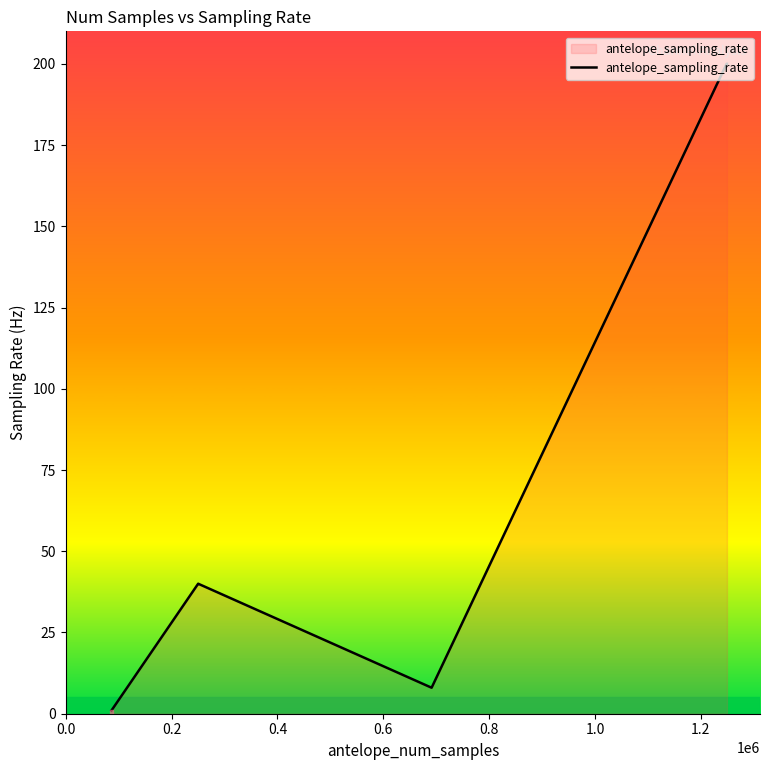

Count the values in the range 40 to 200.

9